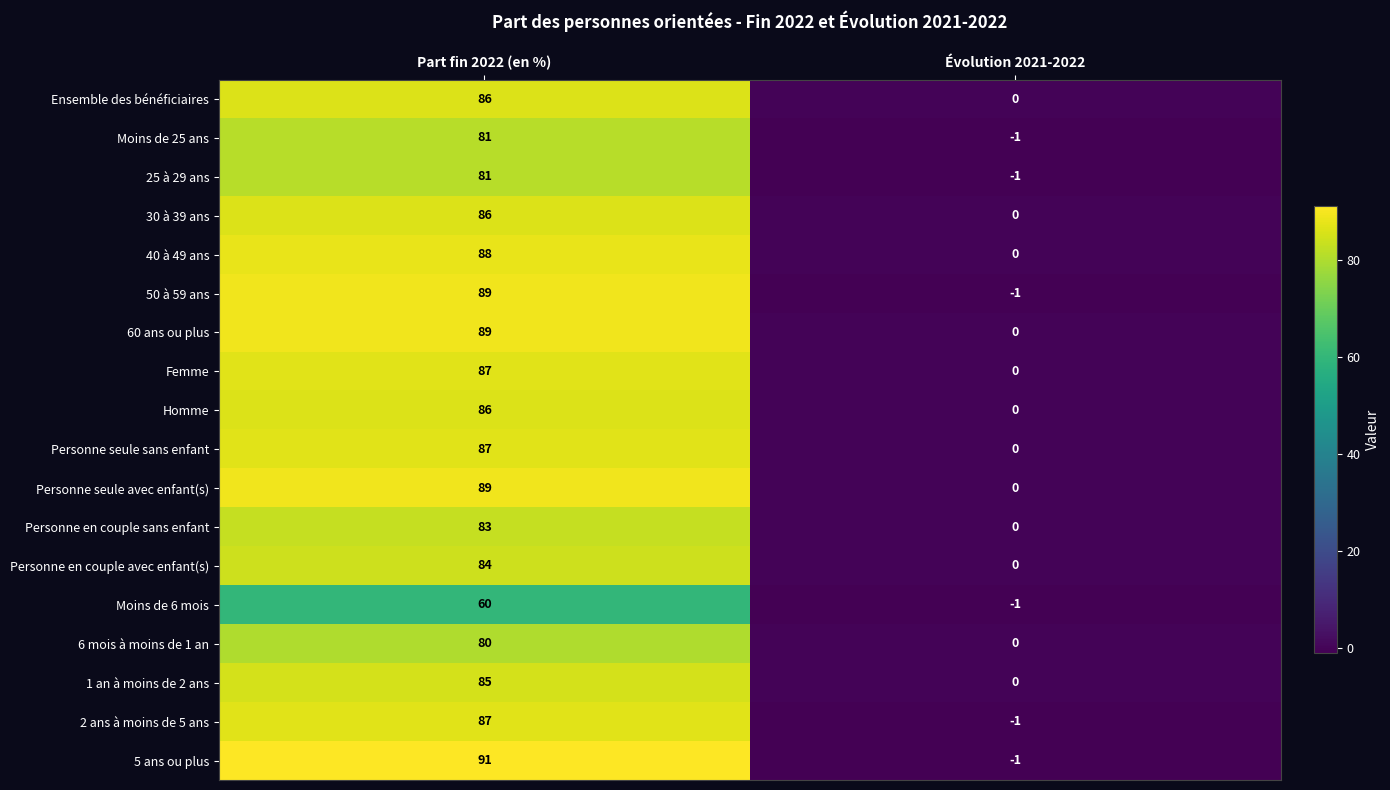

Which category has the lowest value in the 30 à 39 ans series?

Évolution 2021-2022